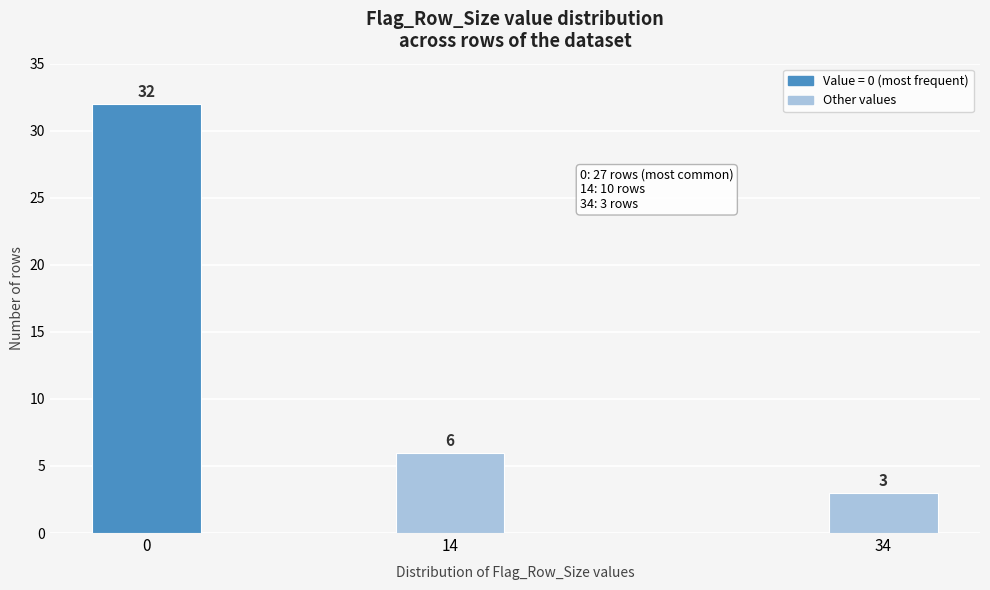

Reading left to right, what are all the values shown in this chart?

0=32	14=6	34=3